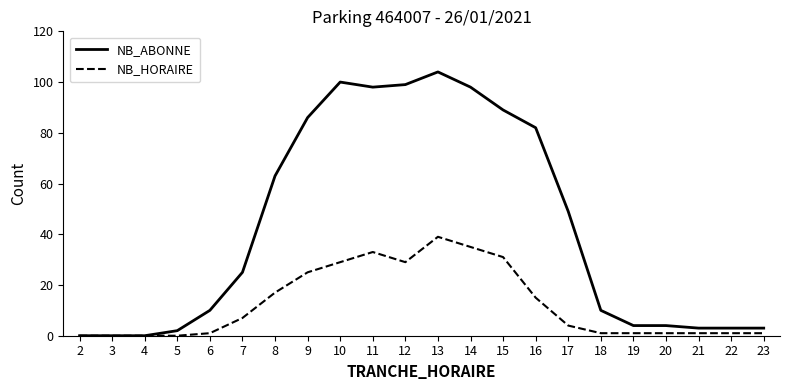

The NB_HORAIRE series shows 12 at 7. True or false?

False